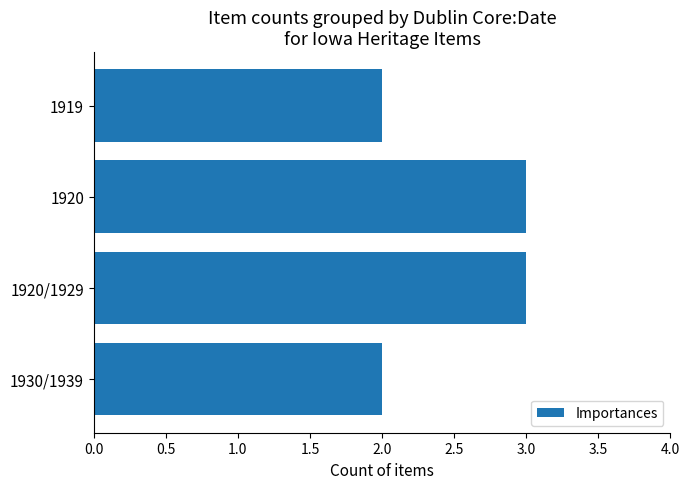

Is it true that the value at 1920 is 2?

False